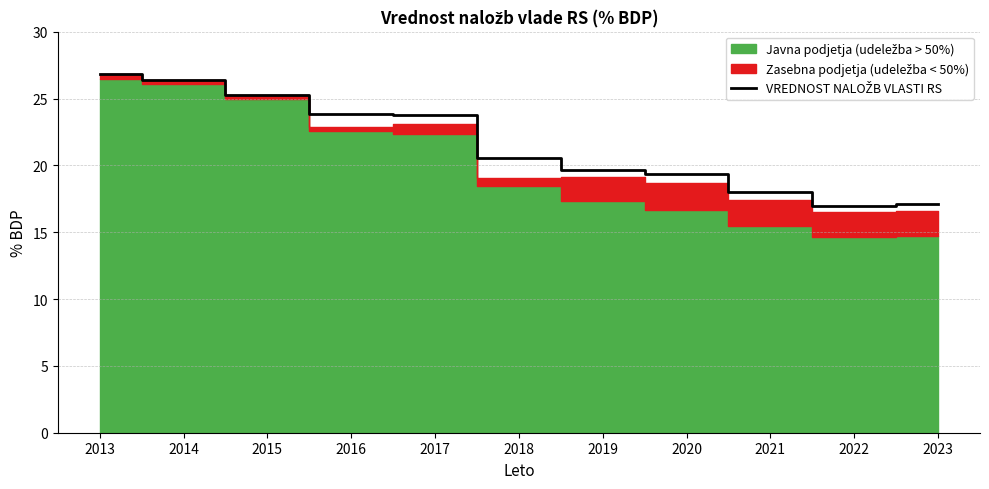

What is the change in value from 2016 to 2018?

-3.3